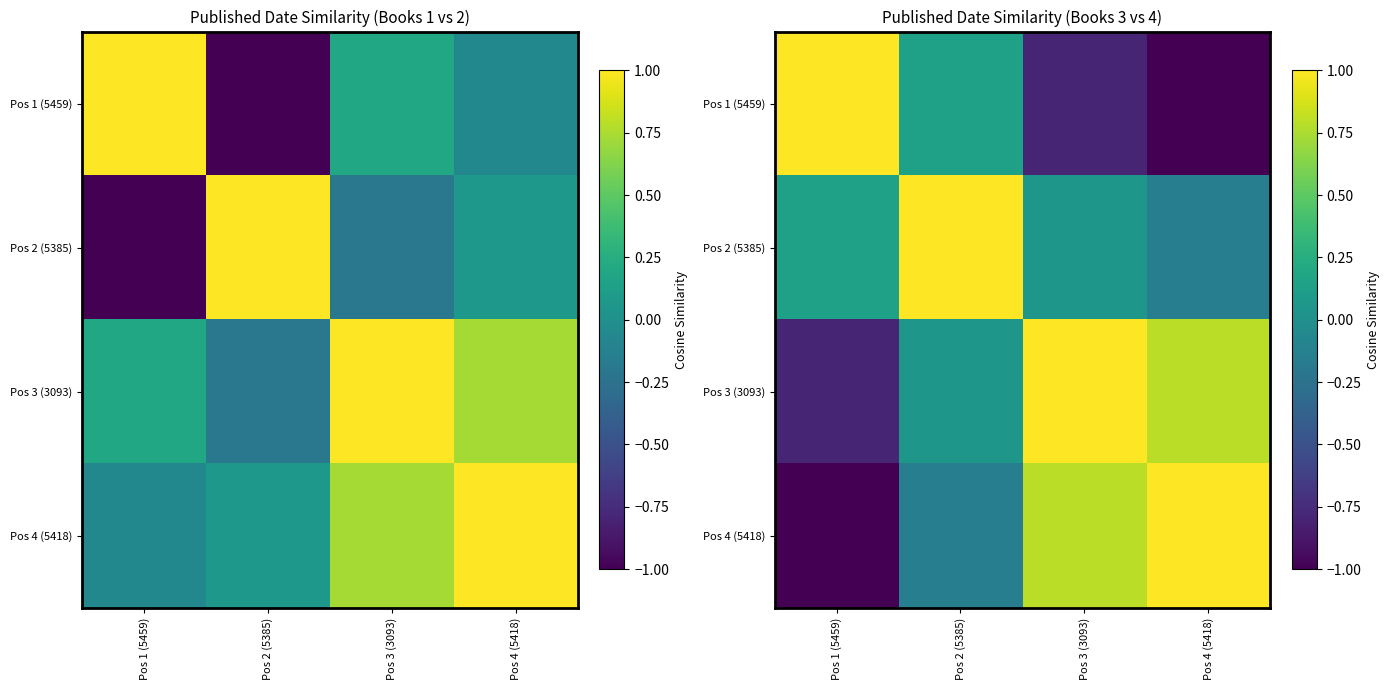

Where does the Pos 4 (5418) series first go above 0?

Pos 3 (3093)